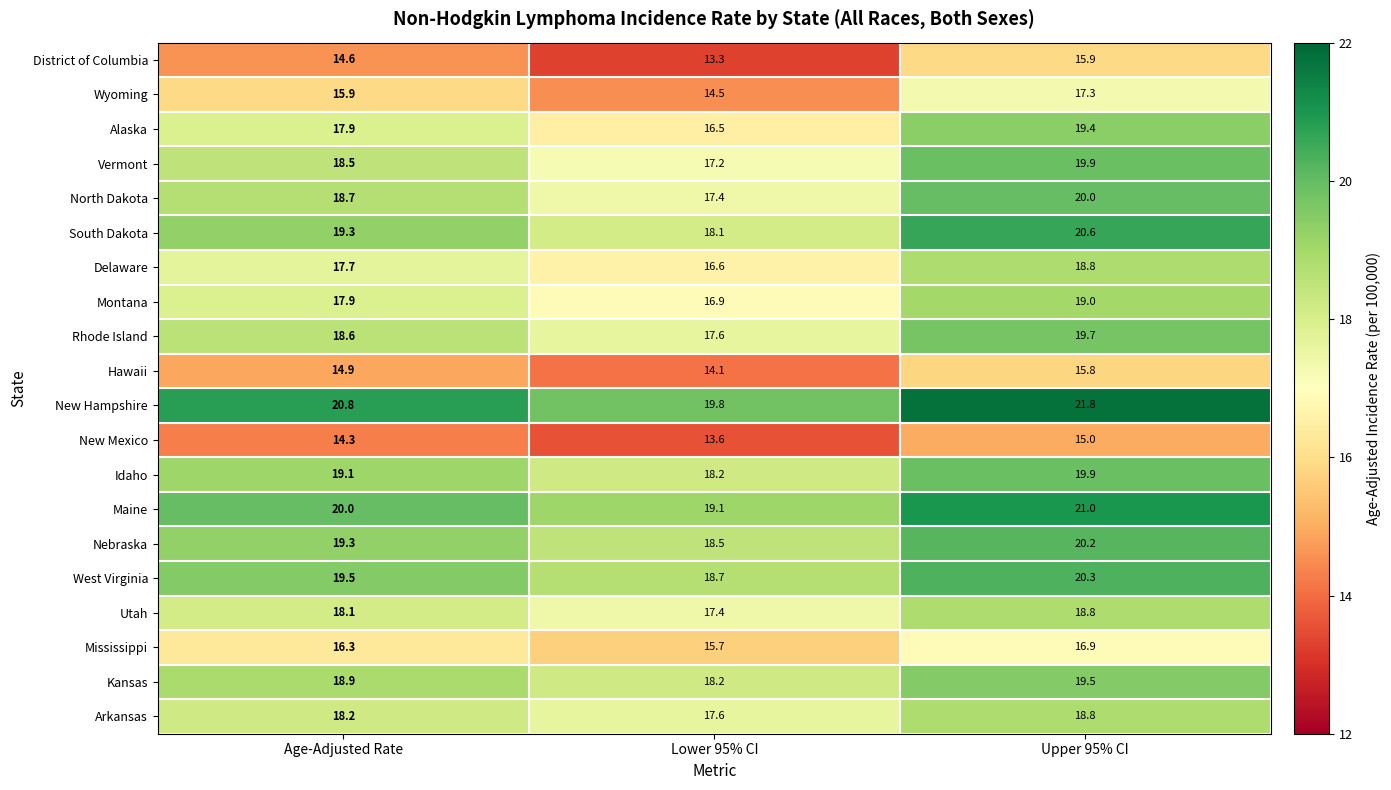

Is it true that Rhode Island equals 6.3 at Lower 95% CI?

False